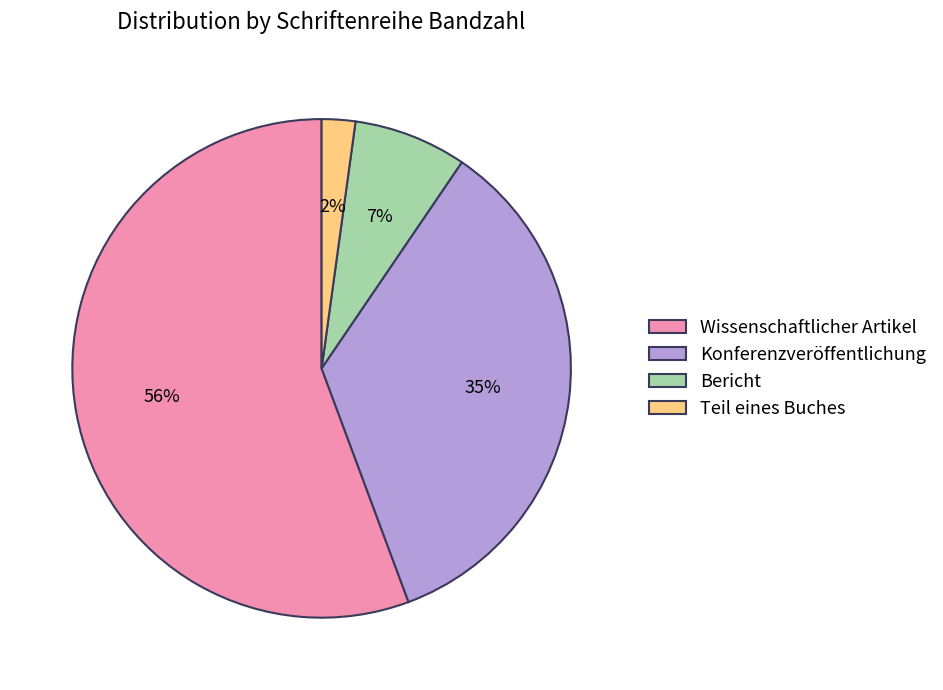

To the nearest percent, what is the average slice percentage?

25%